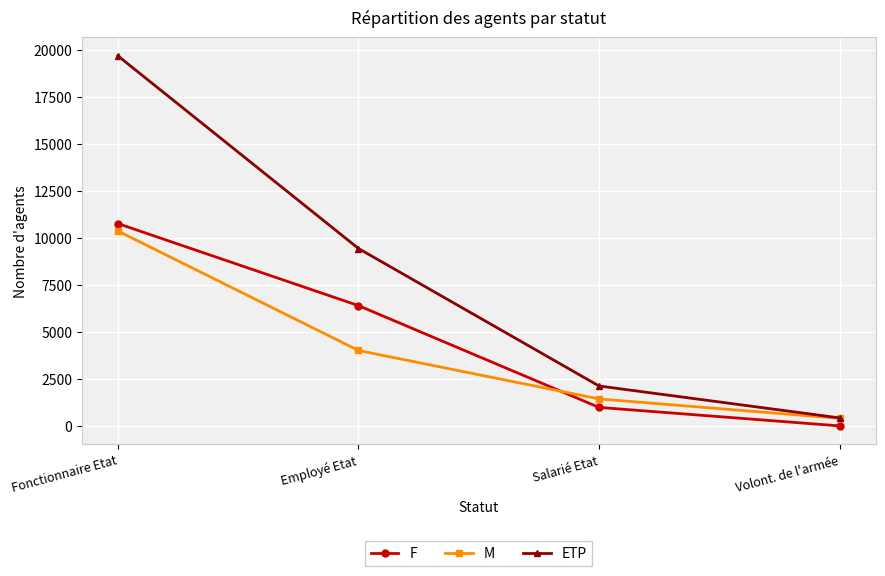

What is the difference between the maximum and second lowest values in the ETP series?

17548.6